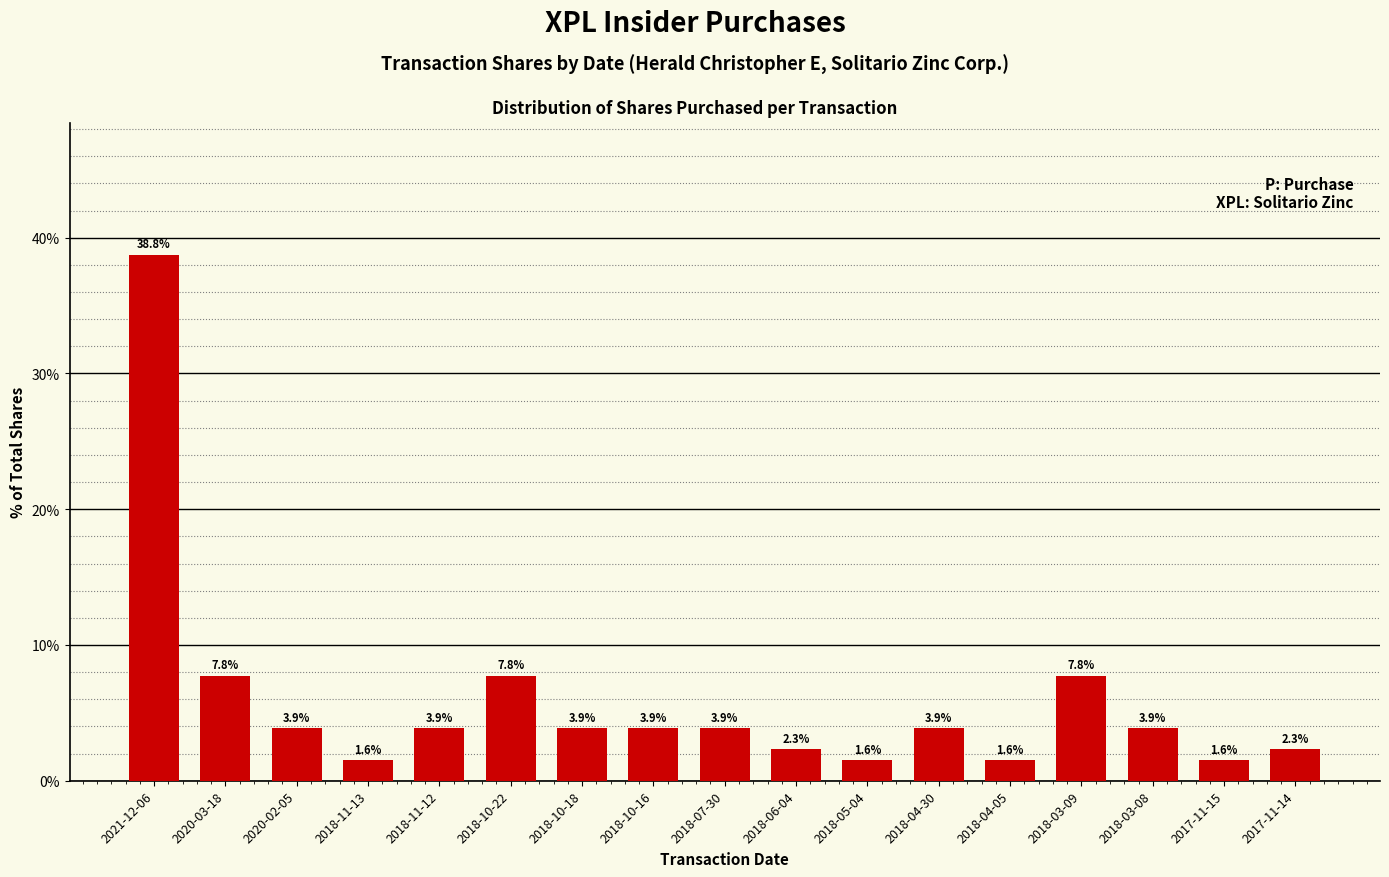

Read the value at 2018-03-08.

3.9